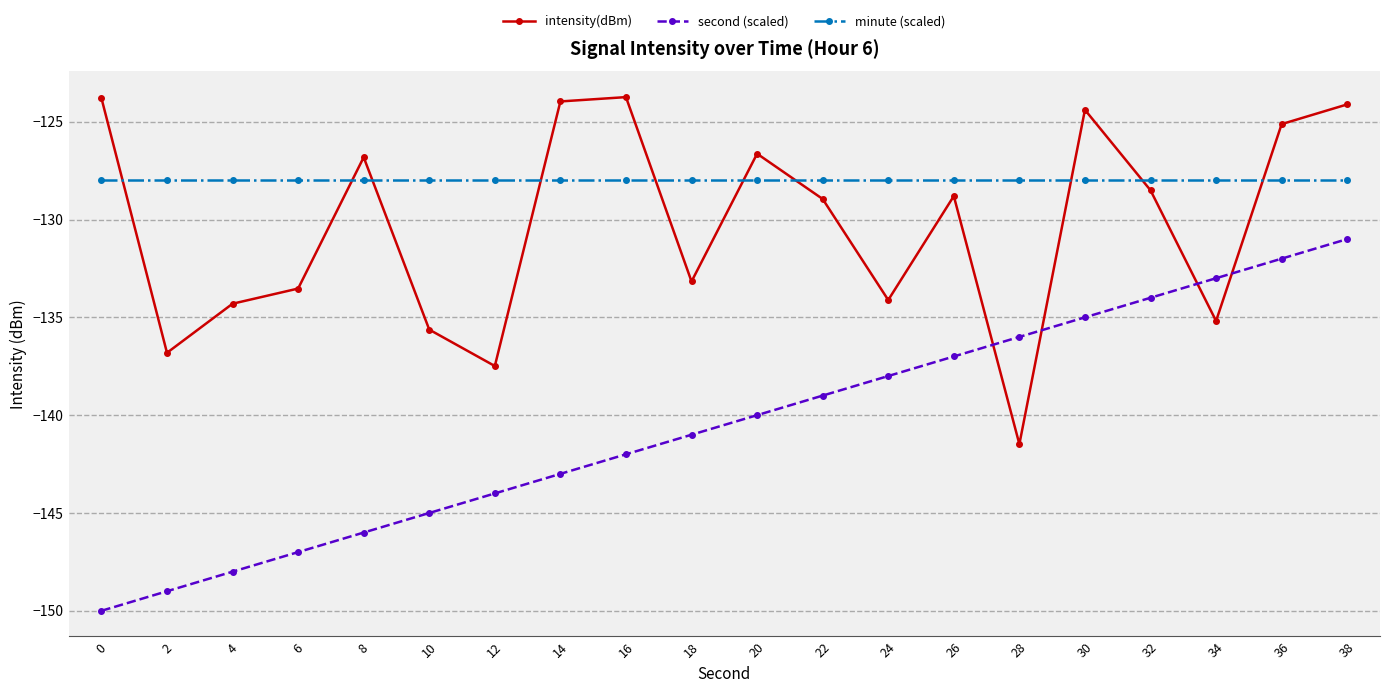

What are all the series names shown in the legend?

intensity(dBm), second (scaled), minute (scaled)